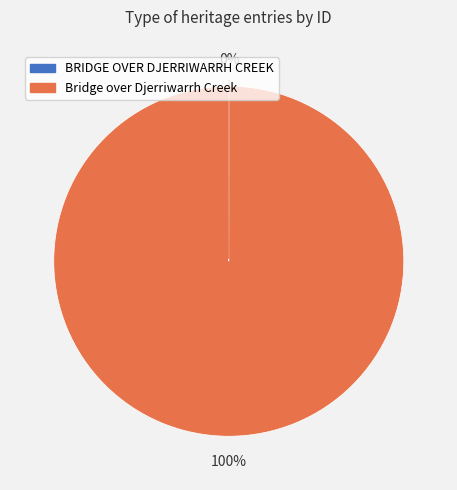

To the nearest percent, what portion does Bridge over Djerriwarrh Creek represent?

100%